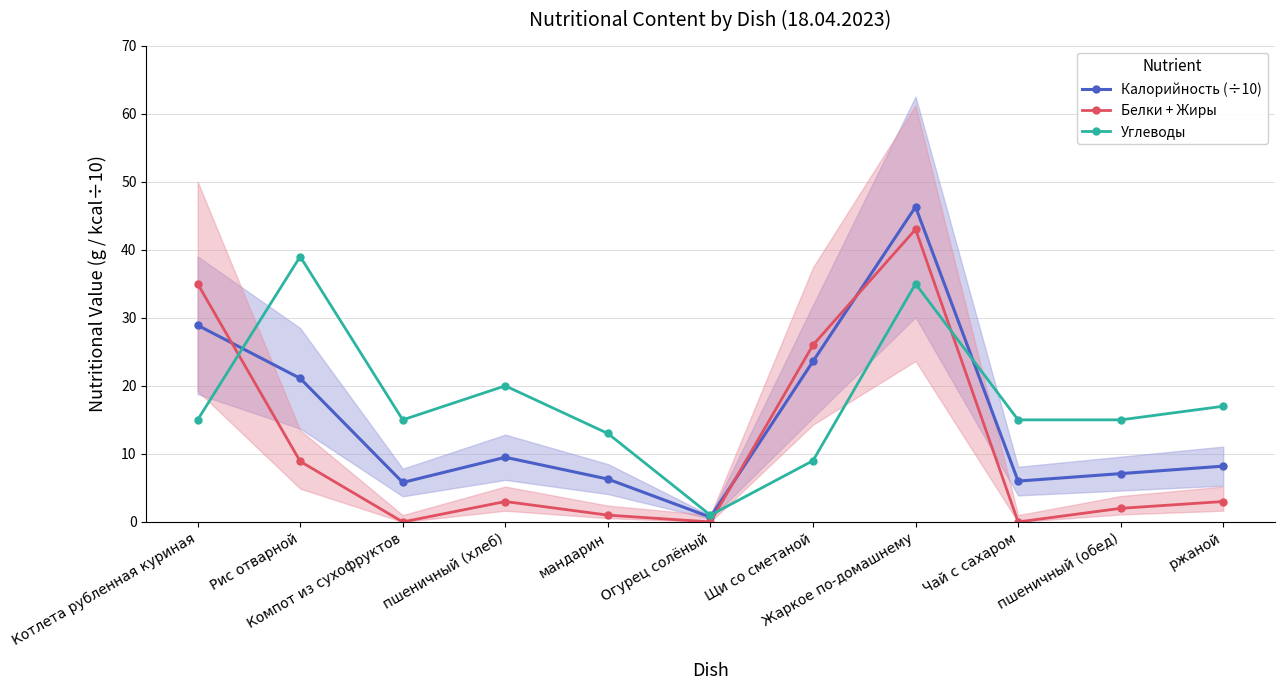

At how many categories does at least one series exceed 37?

2